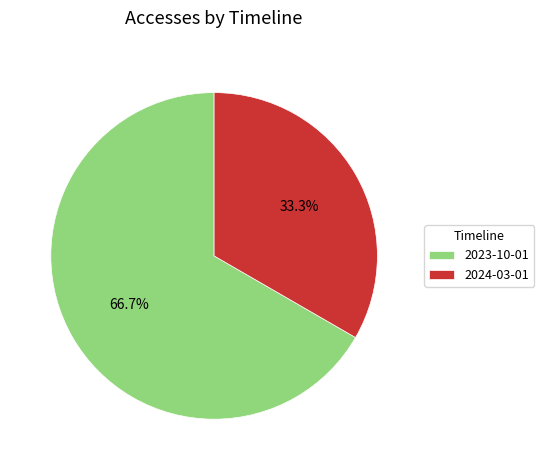

Which slice is the smallest?

2024-03-01